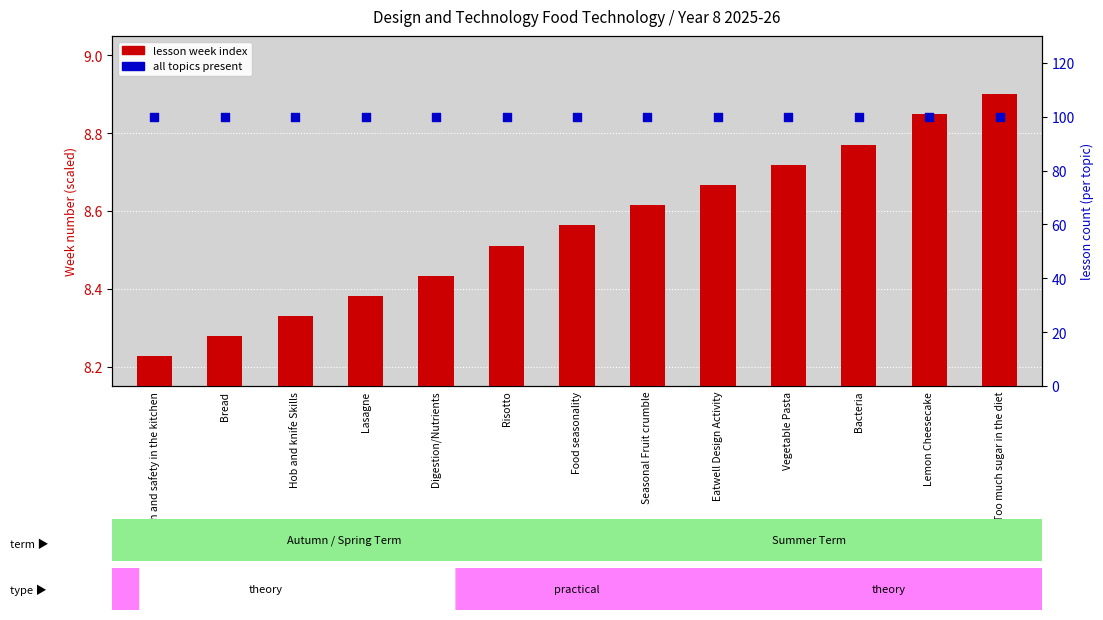

Is the value of lesson week index at Too much sugar in the diet greater than the value of lesson count at Too much sugar in the diet?

No